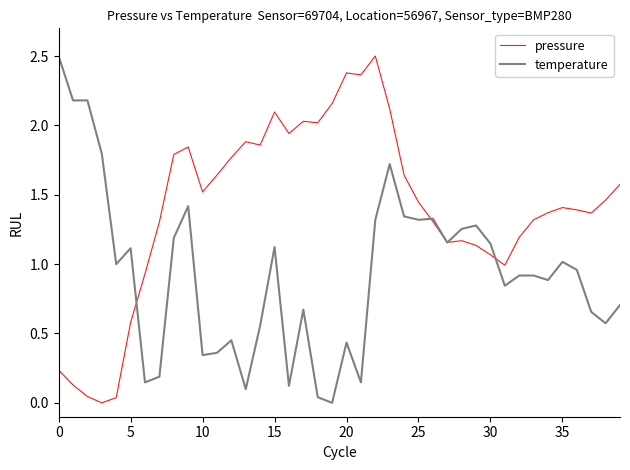

What is the maximum value for temperature?

2.5